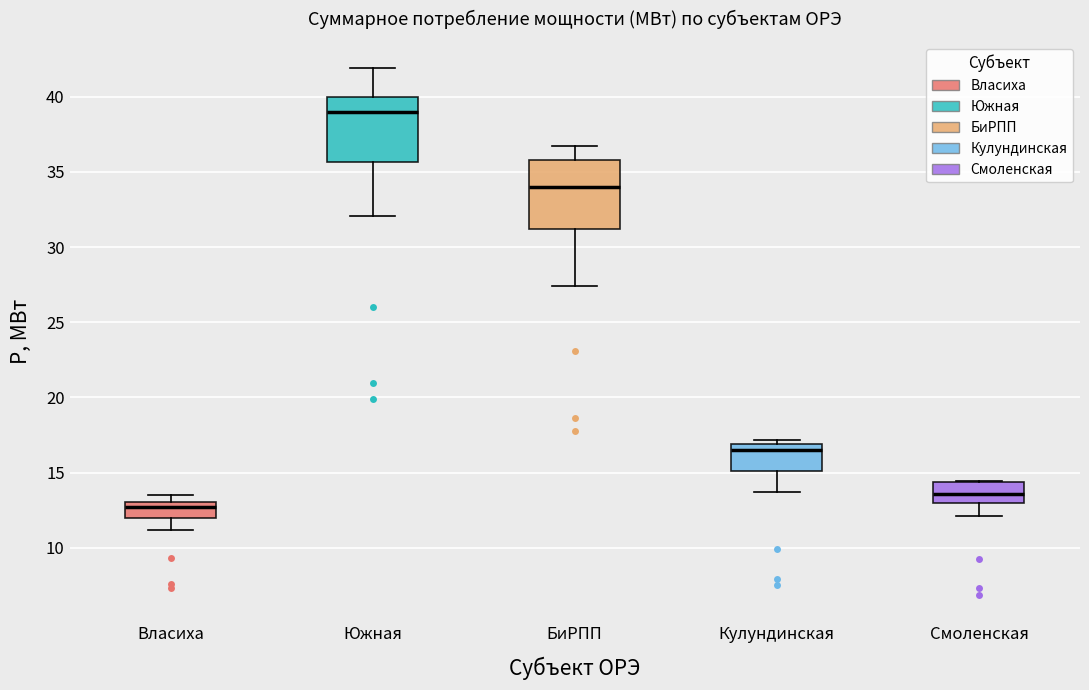

Where does the lower whisker of the box for Кулундинская end on the y-axis? The values are not printed on the chart, so give them approximately, as read against the axis.

13.5